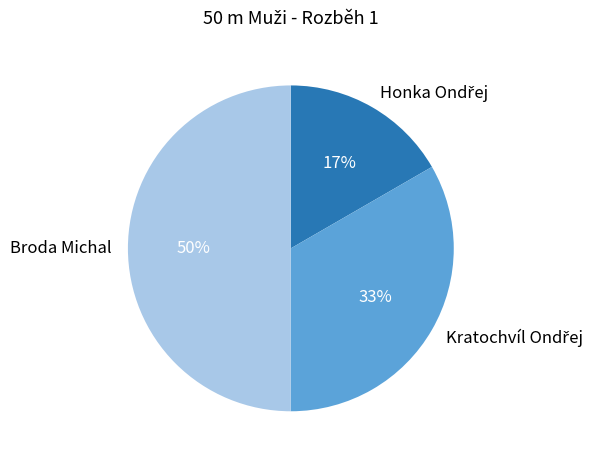

The Broda Michal slice represents 50% of the pie. True or false?

True